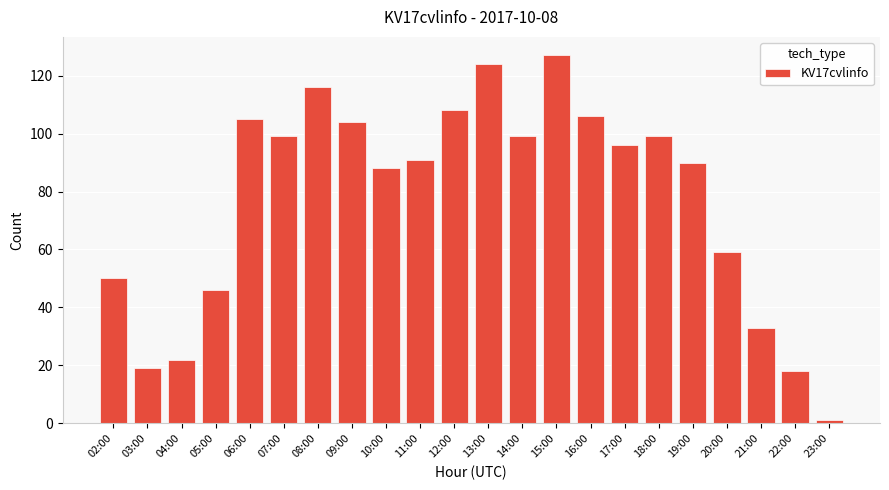

What is the label of the 12th bar from the left?

13:00